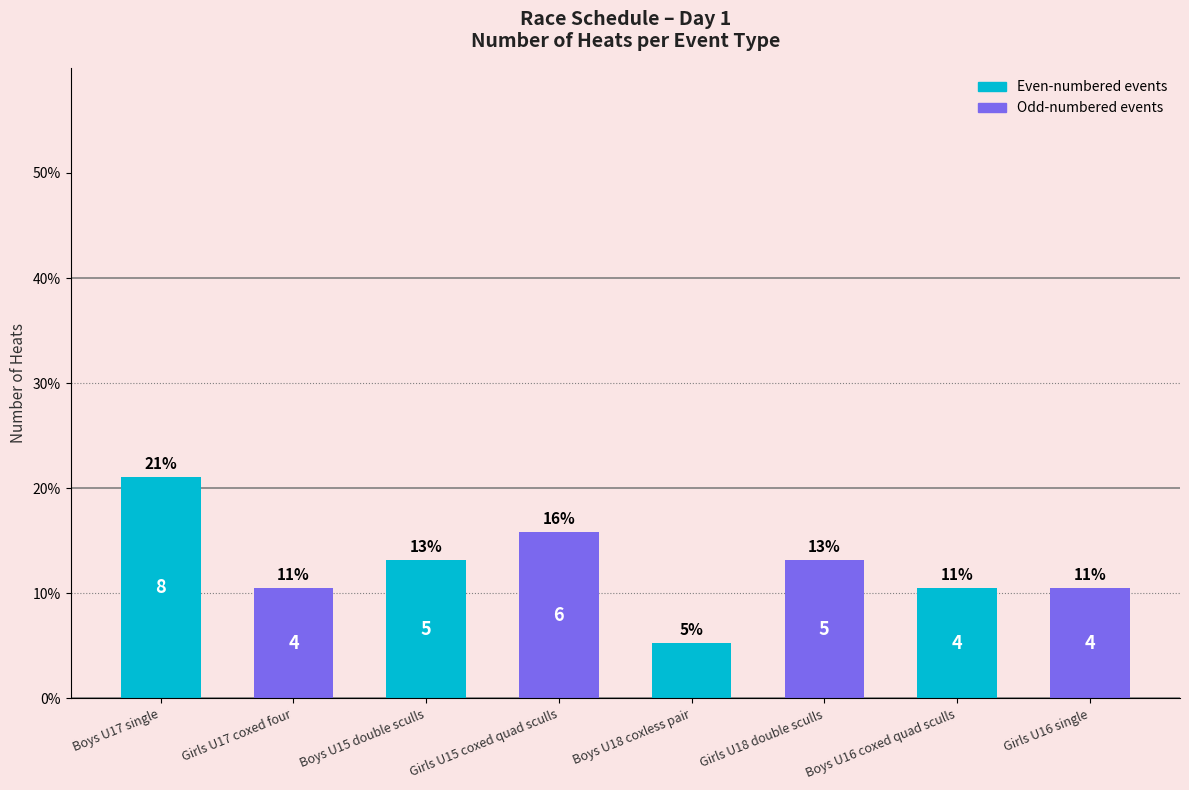

What is the approximate value at Girls U16 single?

10.5